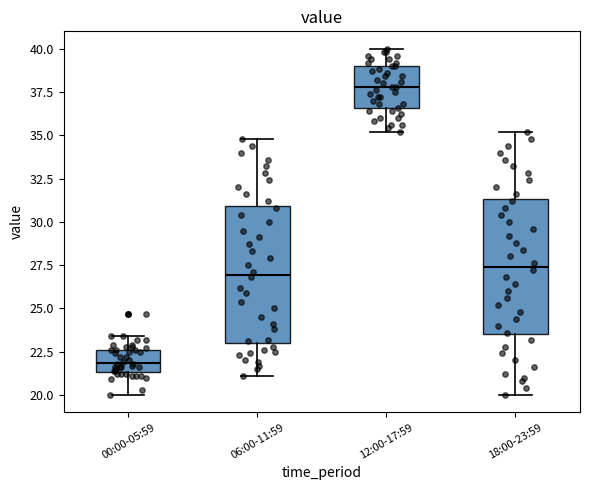

Which box's median line is the highest?

12:00-17:59